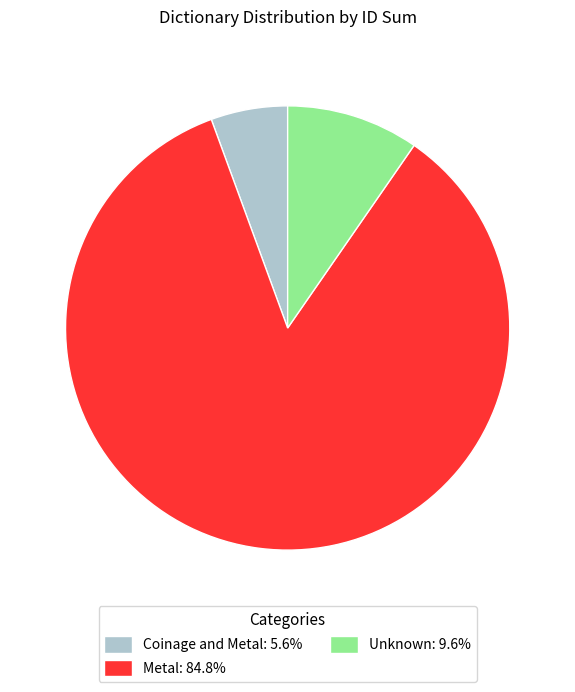

Approximately how many times larger is the value at Metal: 84.8% compared to Coinage and Metal: 5.6%?

15.2